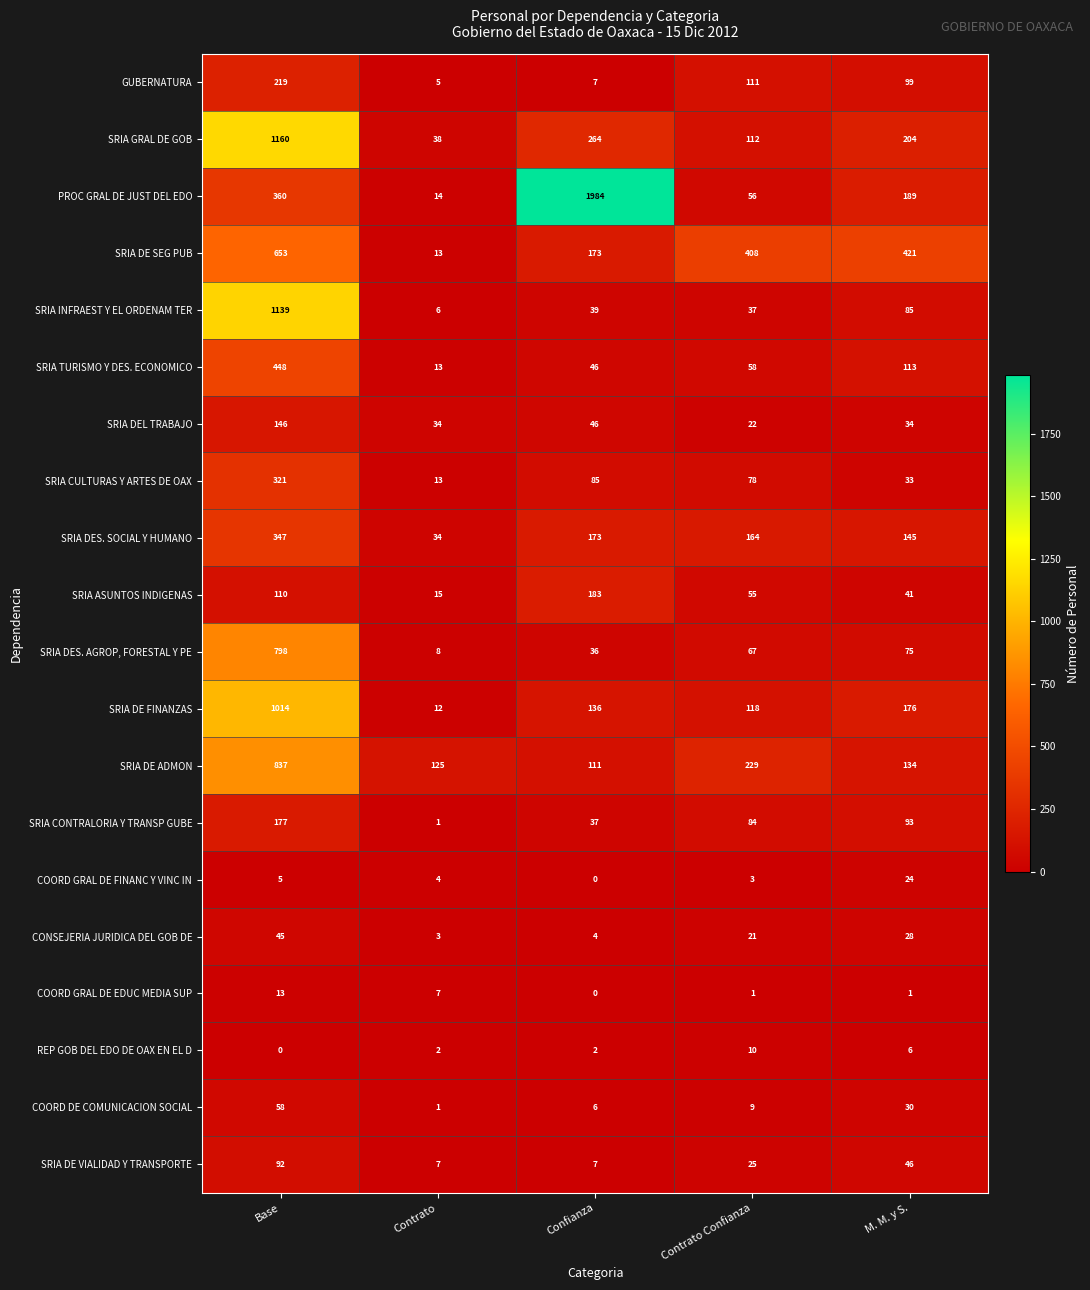

True or false: SRIA CULTURAS Y ARTES DE OAX has a value of 119 at Confianza.

False